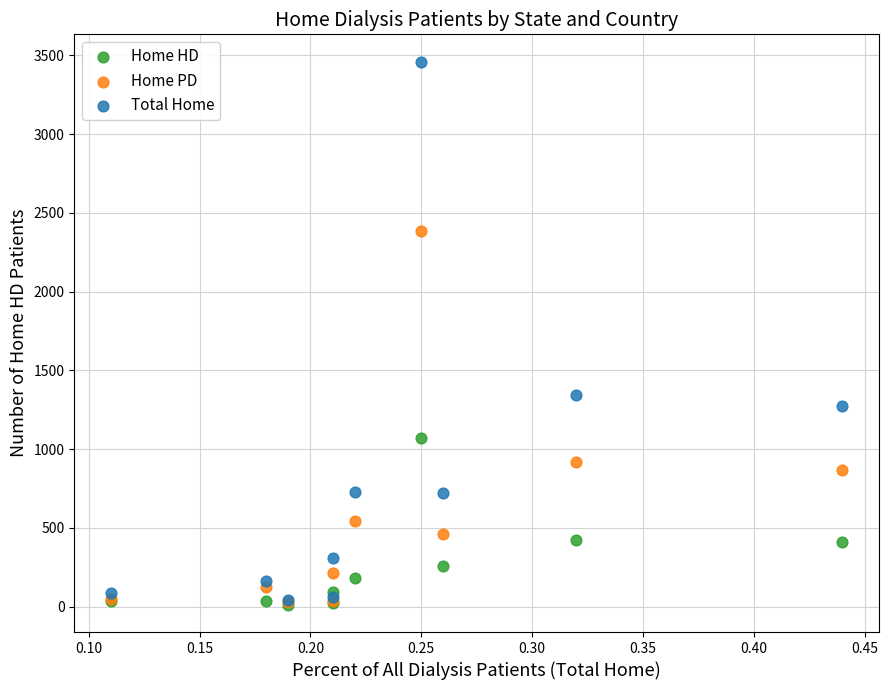

In the Total Home series, what Y value is closest to 1752?

1344